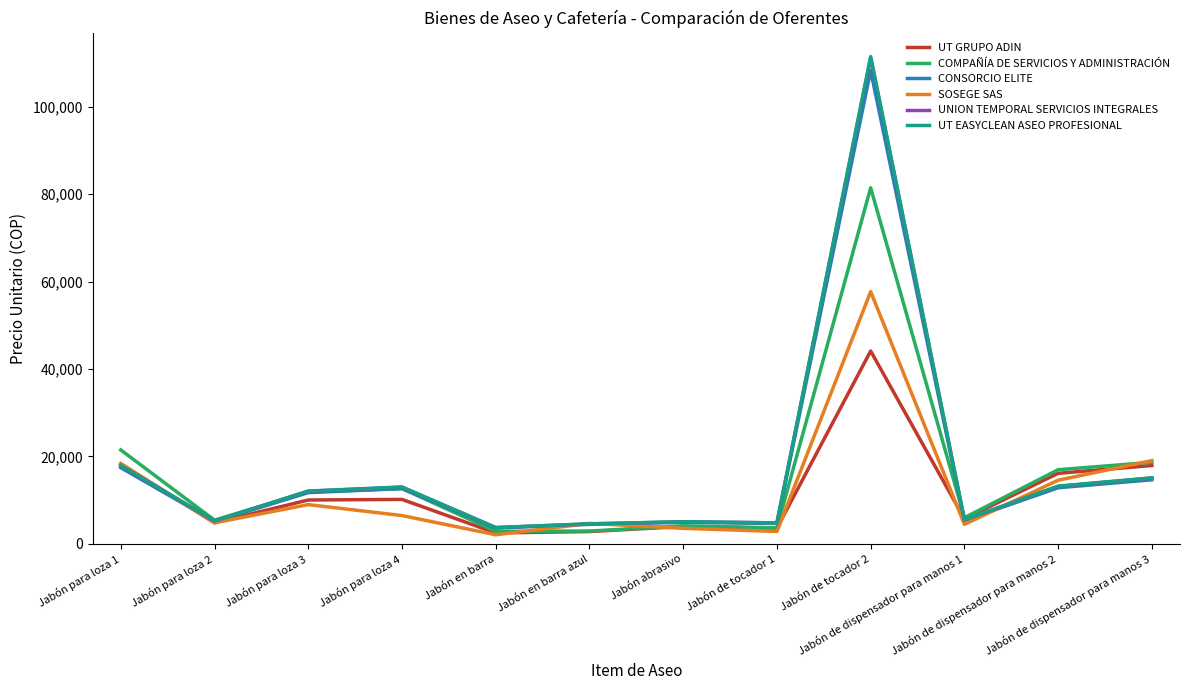

Which series has the widest spread of values?

UT EASYCLEAN ASEO PROFESIONAL